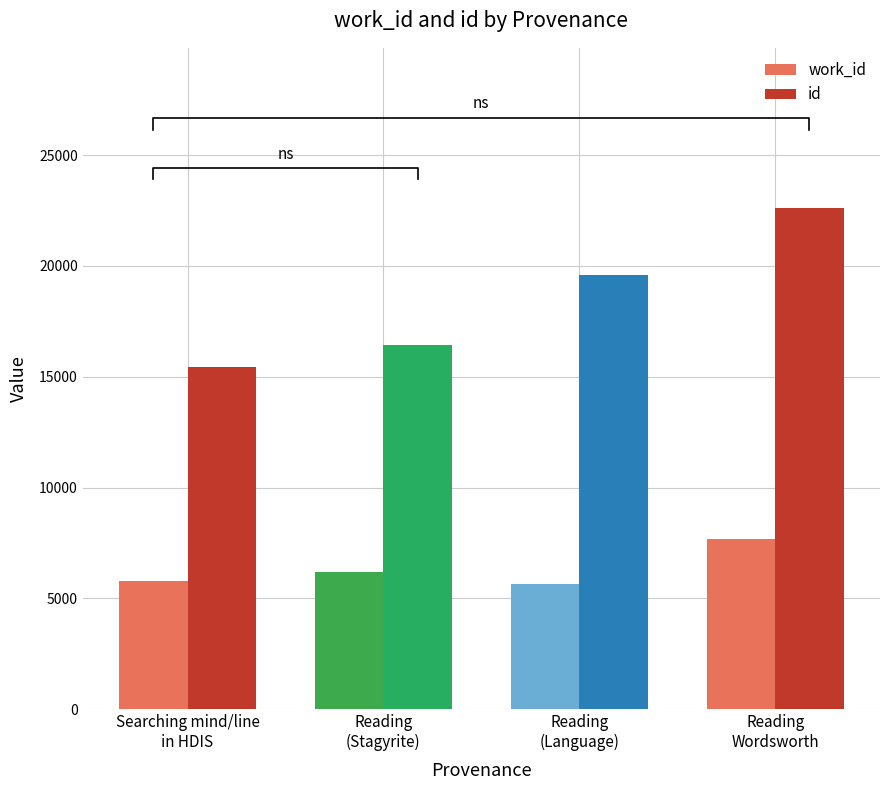

Which series has the largest total across all categories?

id